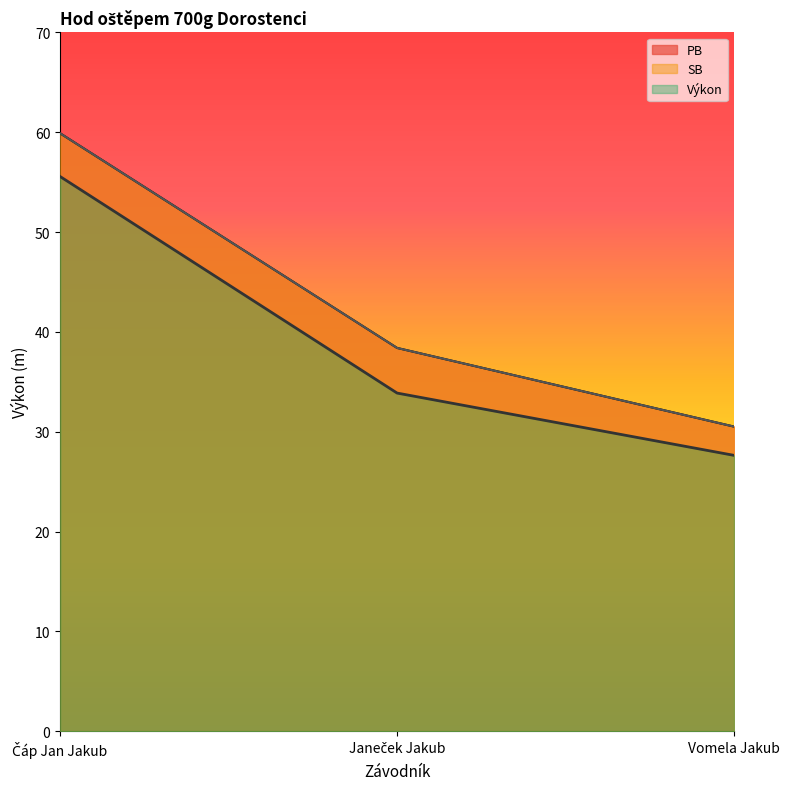

What is the maximum value for Výkon?

55.6